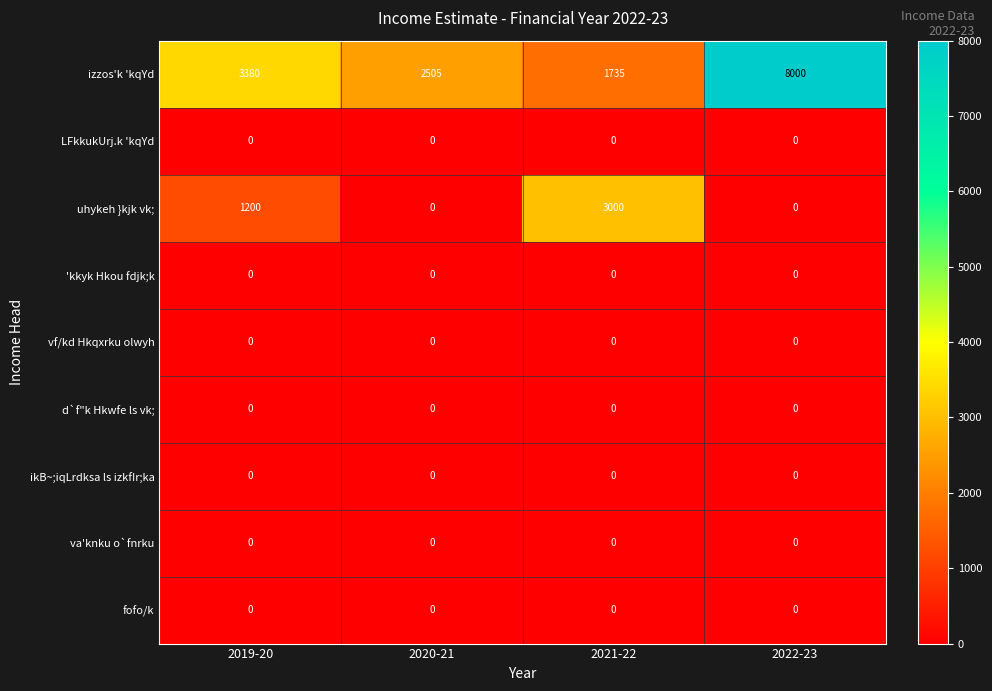

The LFkkukUrj.k 'kqYd series shows 0 at 2021-22. True or false?

True